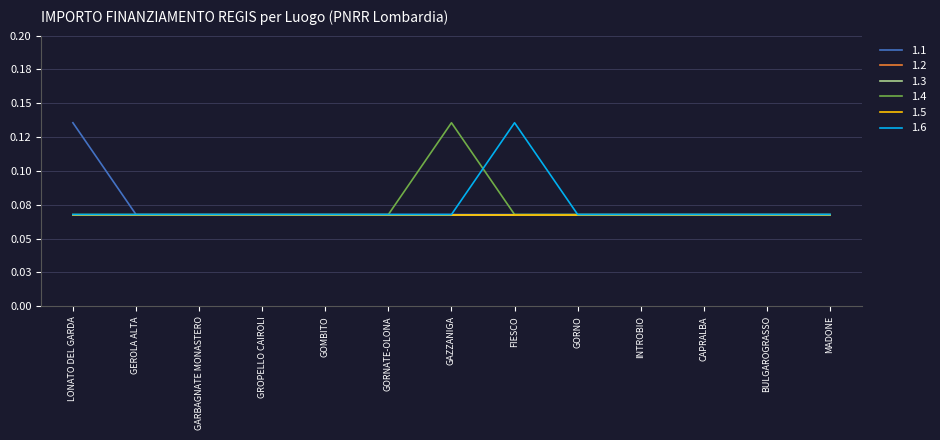

Is this an area chart (filled region under the line)?

No